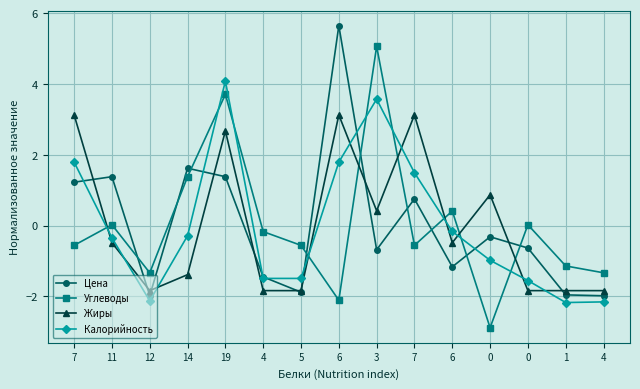

Between which two adjacent categories do Углеводы and Калорийность first intersect?

7 and 11